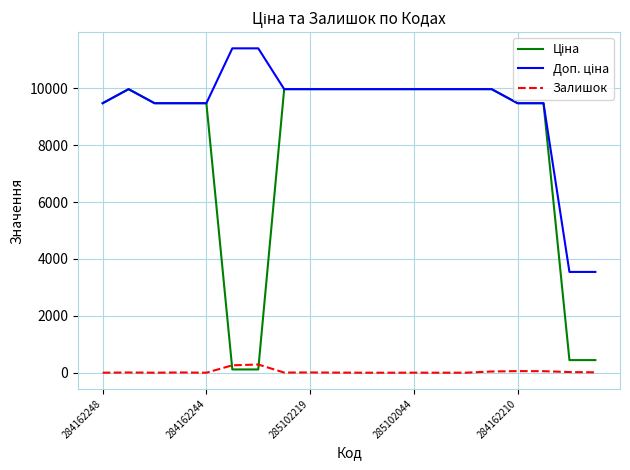

What is the sum of all Ціна values?

157744.8